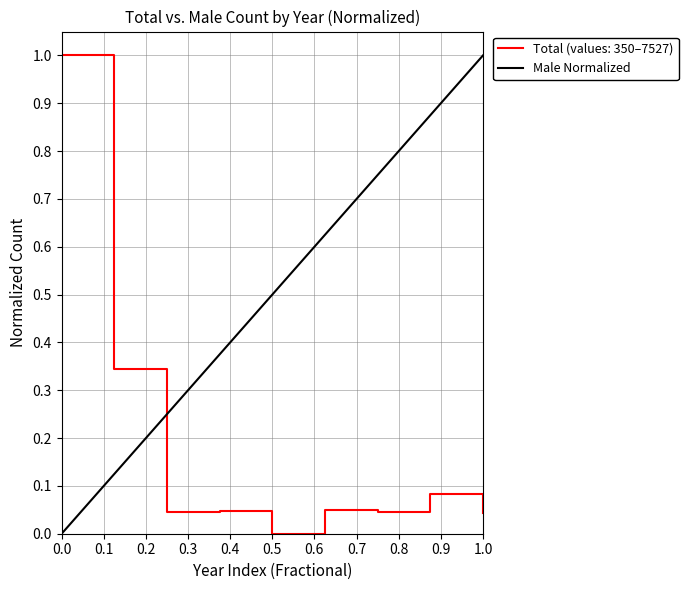

True or false: Total (values: 350–7527) has a value of 0.0 at 0.5.

True